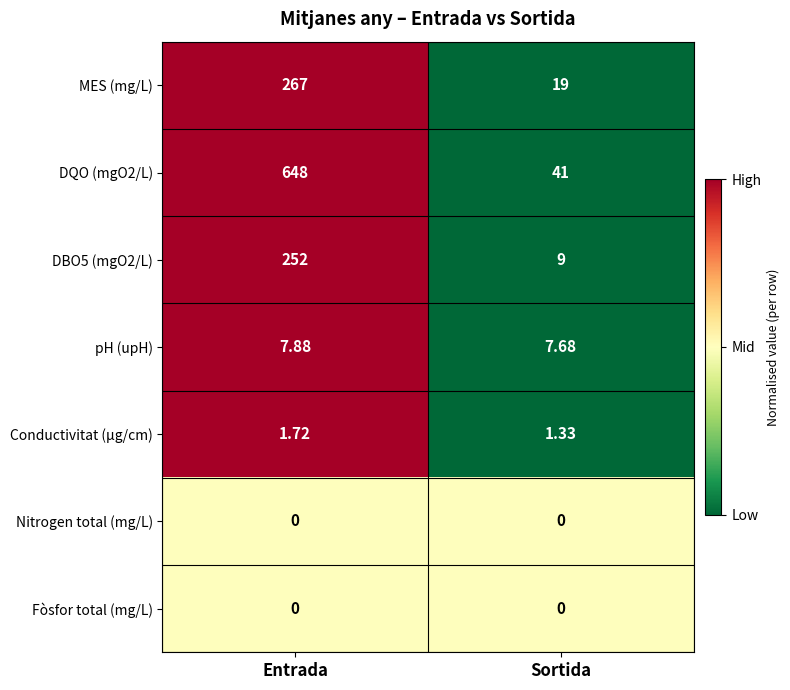

Which label corresponds to the largest value in the chart?

Entrada